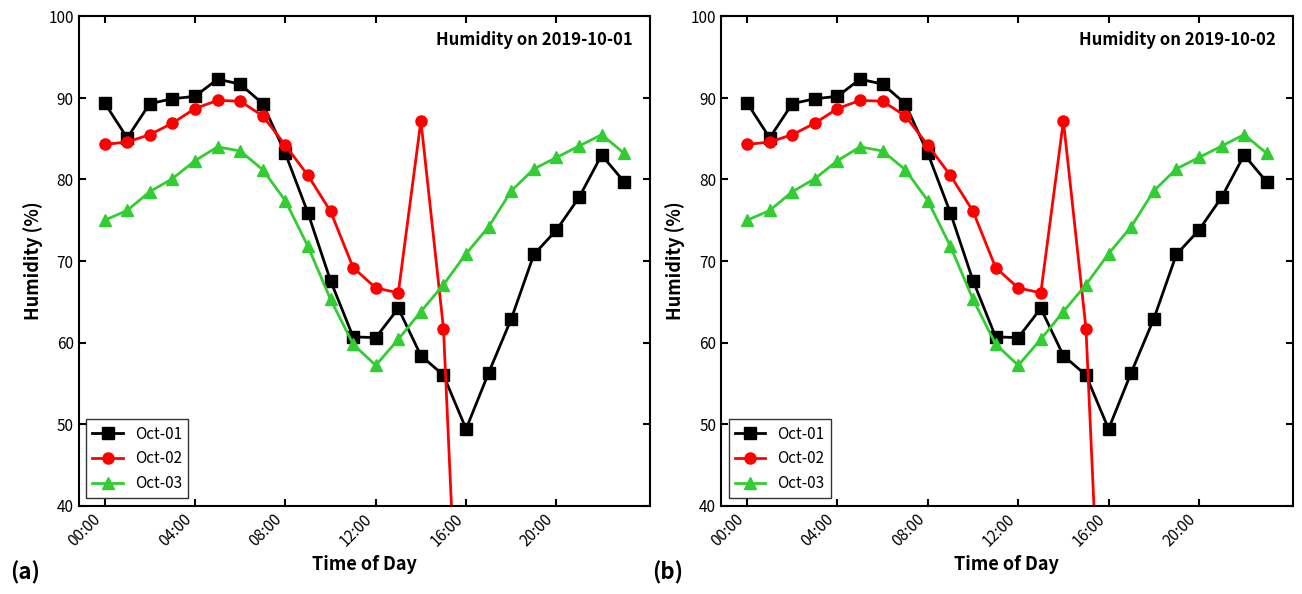

What is the average value of the Oct-03 series?

75.2